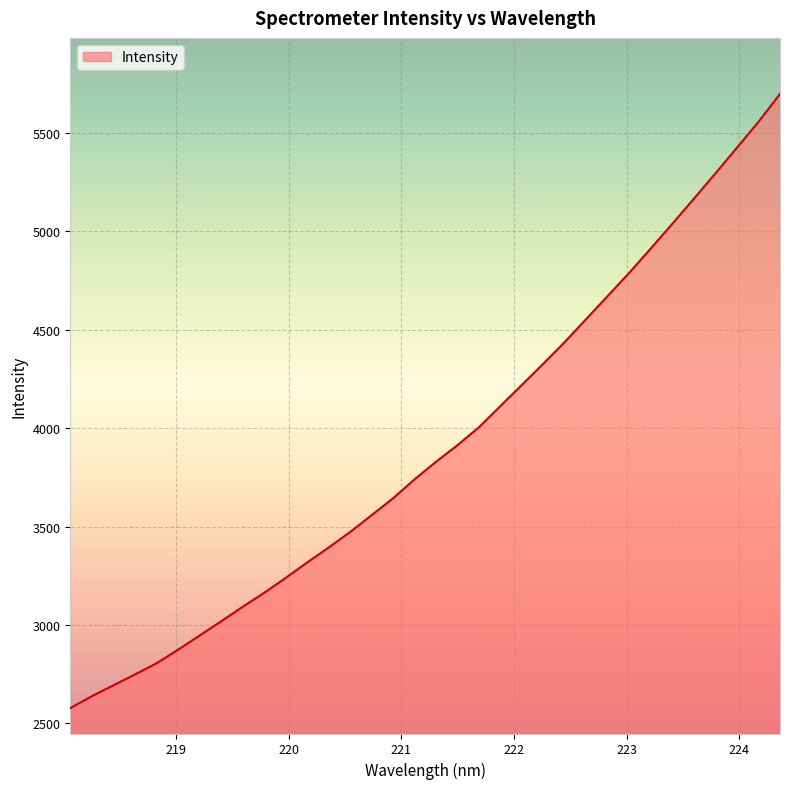

How many lines are shown in the chart?

1